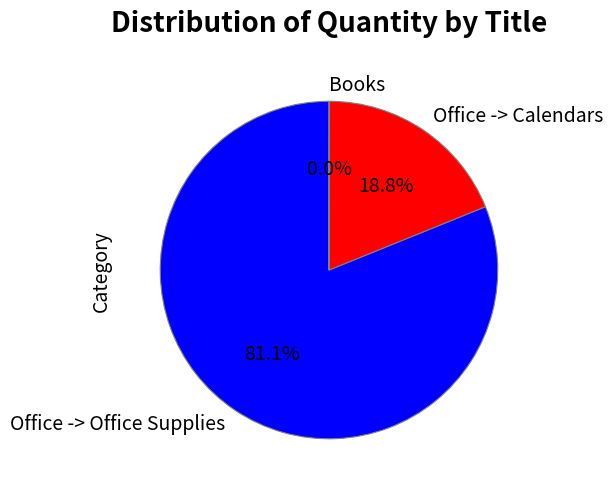

What percentage do Office -> Office Supplies and Office -> Calendars together represent?

100.0%